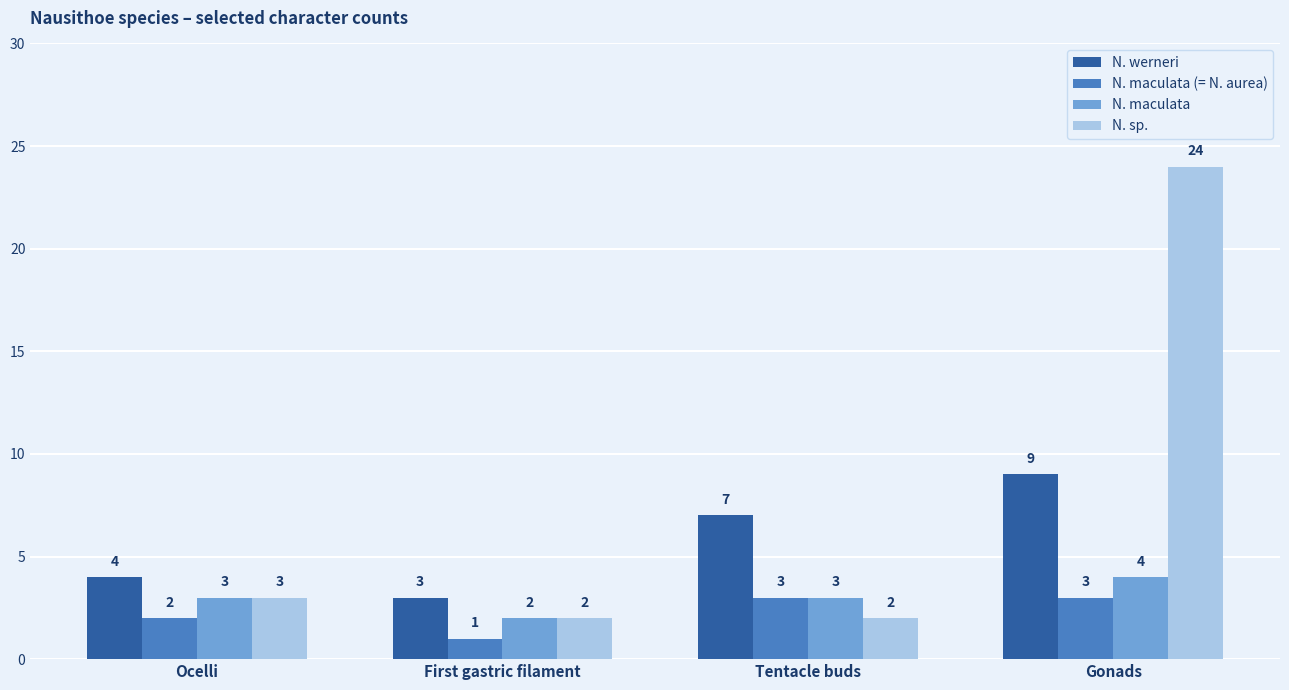

Which series has the largest range (max minus min)?

N. sp.